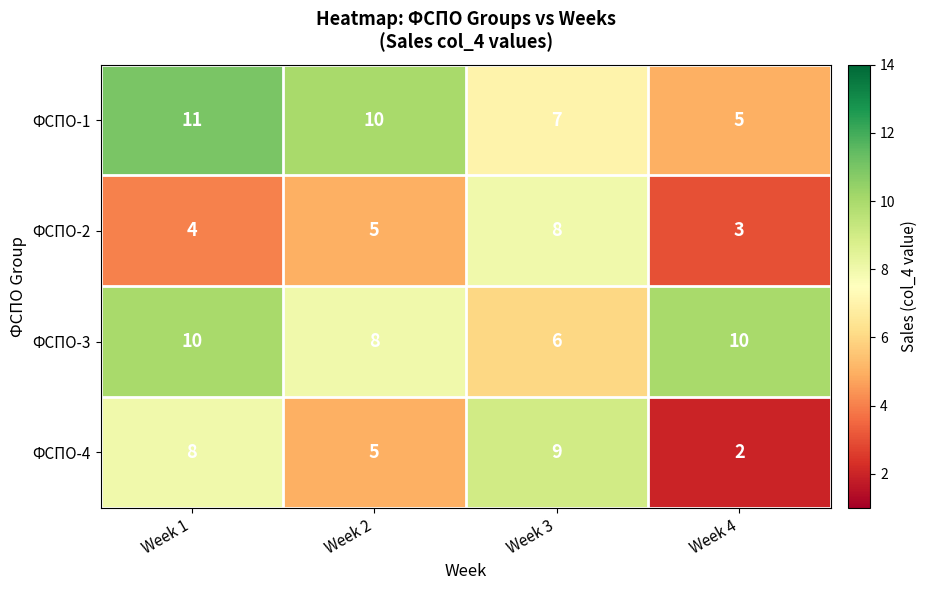

The ФСПО-1 series shows 5 at Week 4. True or false?

True